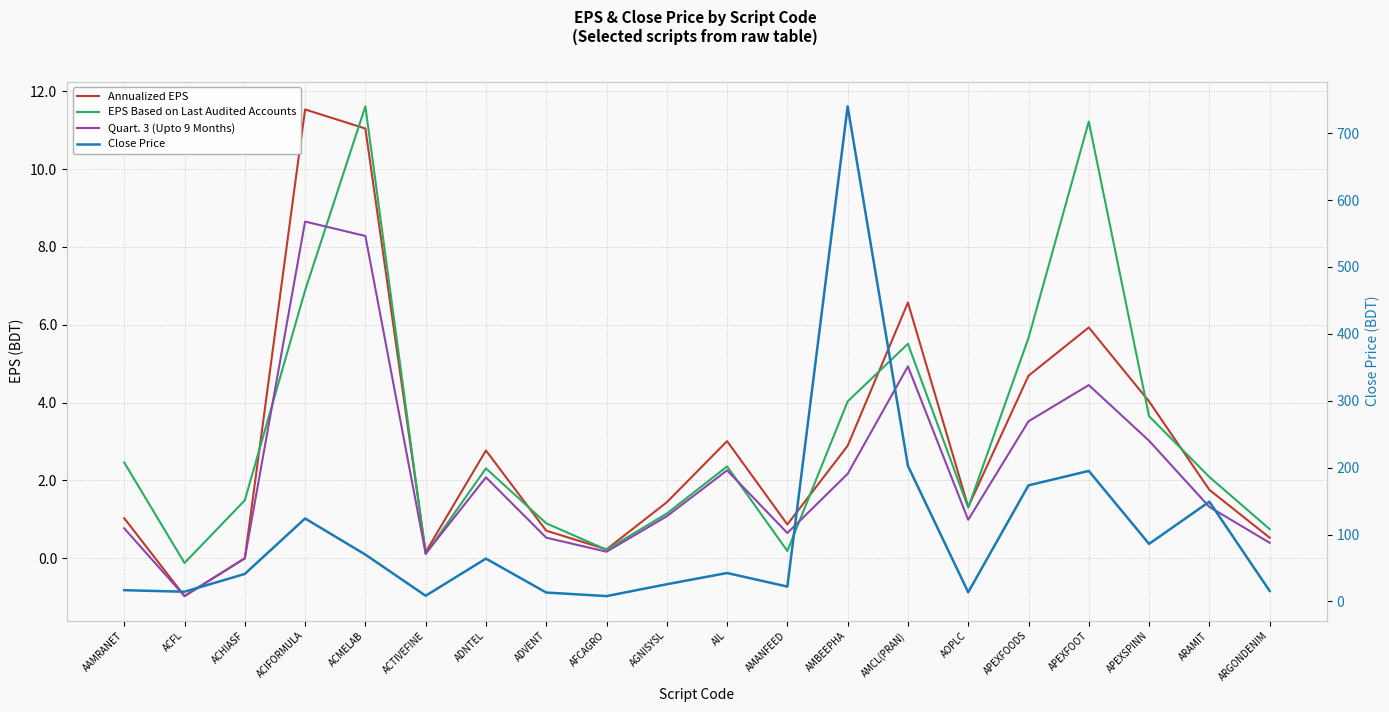

At which category does the chart reach its peak across all series?

AMBEEPHA